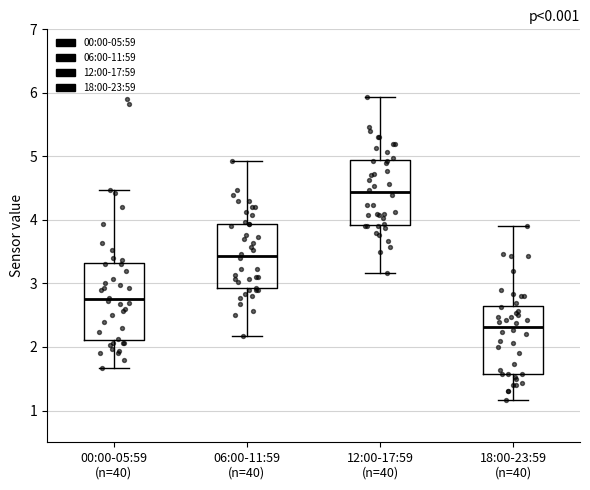

Reading left to right, read every box against the y-axis: the position of its median line, the range the box covers, and the ends of its whiskers. The values are not printed on the chart, so give them approximately, as read against the axis.

00:00-05:59 (n=40): median 2.8, box 2.1 to 3.3, whiskers 1.7 to 4.5
06:00-11:59 (n=40): median 3.4, box 2.9 to 3.9, whiskers 2.2 to 4.9
12:00-17:59 (n=40): median 4.4, box 3.9 to 4.9, whiskers 3.2 to 5.9
18:00-23:59 (n=40): median 2.3, box 1.6 to 2.6, whiskers 1.2 to 3.9